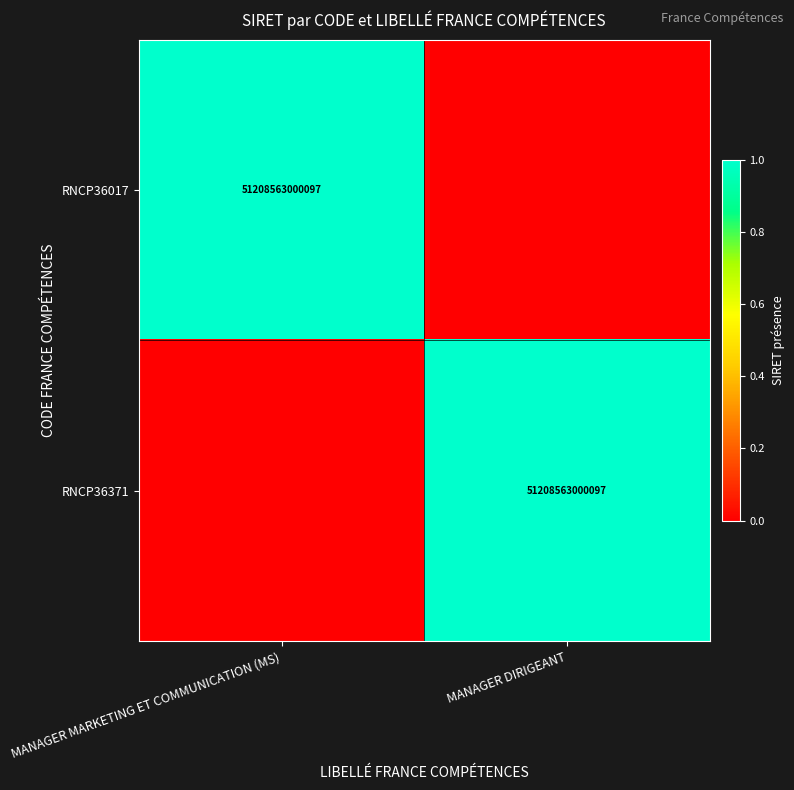

True or false: RNCP36371 has a value of 25679284760332 at MANAGER DIRIGEANT.

False